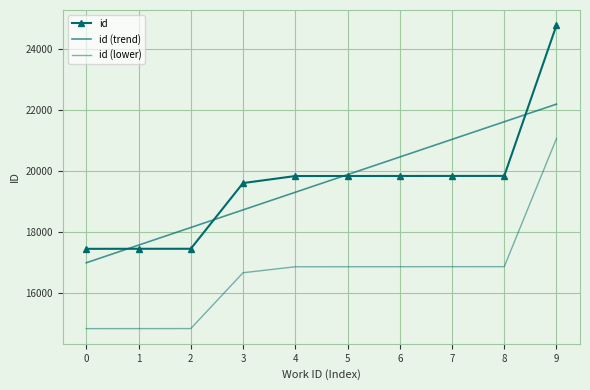

Reading left to right, transcribe all the data shown in this chart.

id: 17440.0	17441.0	17442.0	19595.0	19826.0	19827.0	19828.0	19829.0	19830.0	24771.0
id (trend): 16982.8	17560.6	18138.4	18716.2	19294.0	19871.8	20449.6	21027.4	21605.2	22183.0
id (lower): 14824.0	14824.9	14825.7	16655.8	16852.1	16853.0	16853.8	16854.6	16855.5	21055.3